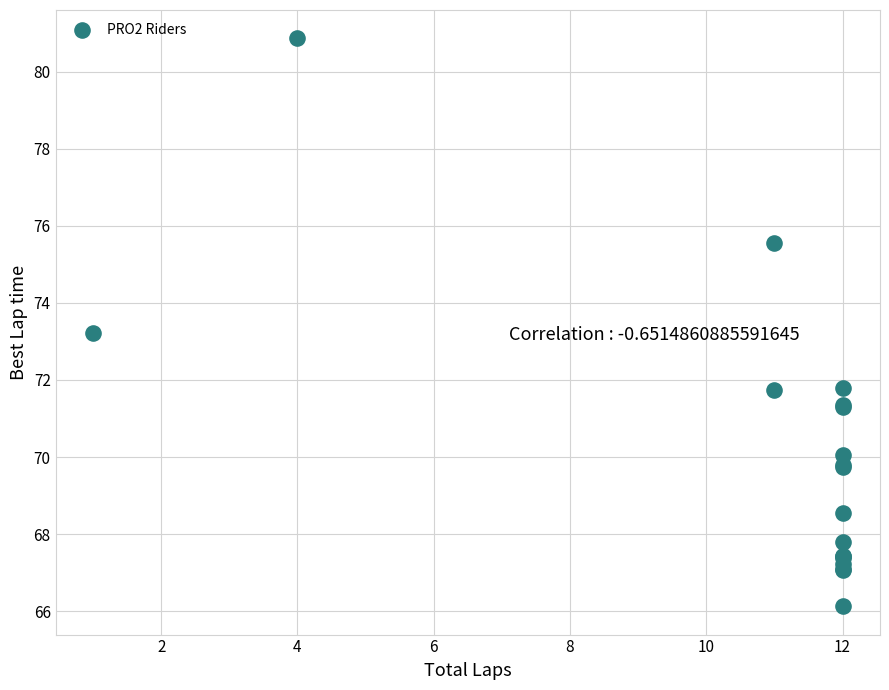

What Y value in the scatter plot is closest to 73?

73.2